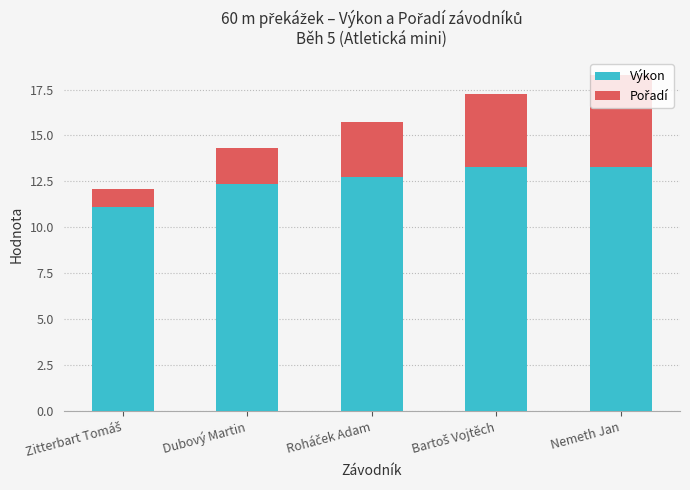

What is the sum of all Výkon values?

62.8